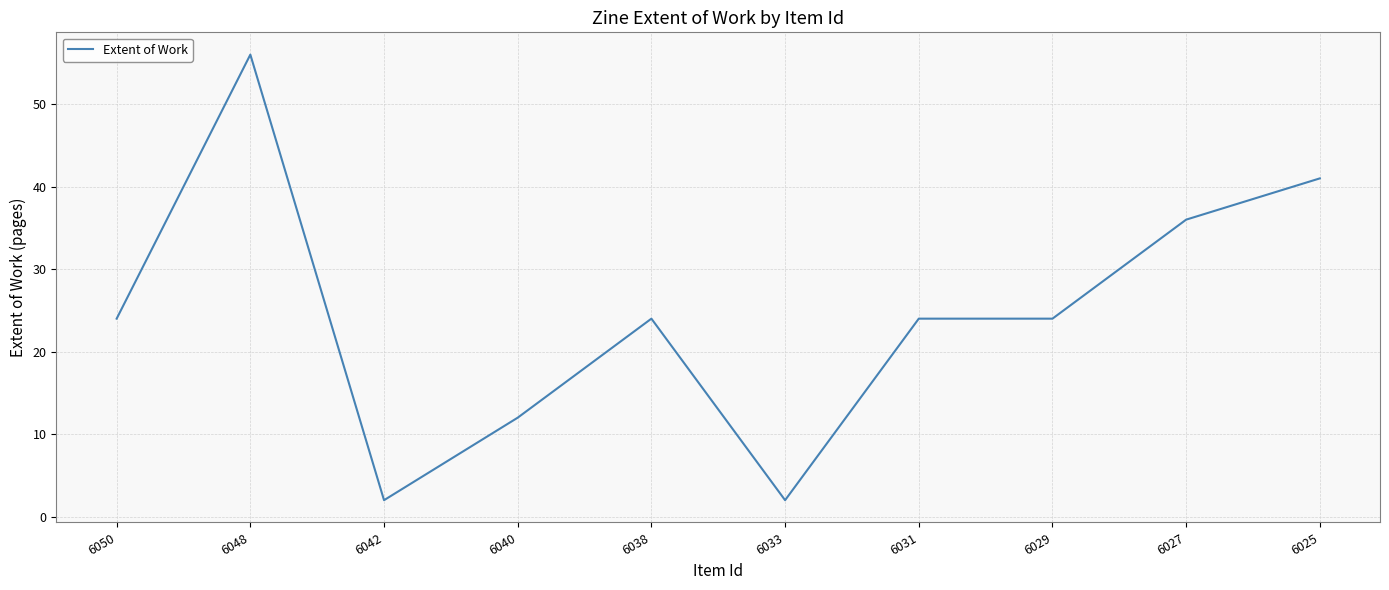

Between 6033 and 6029, which is larger?

6029